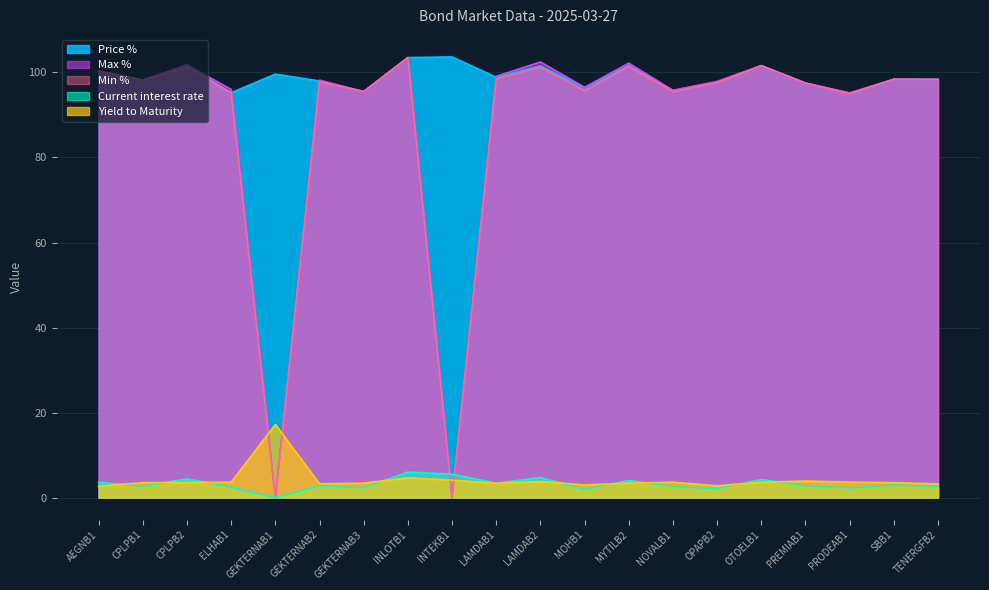

What is the difference between the maximum and second lowest values in the Max % series?

103.5